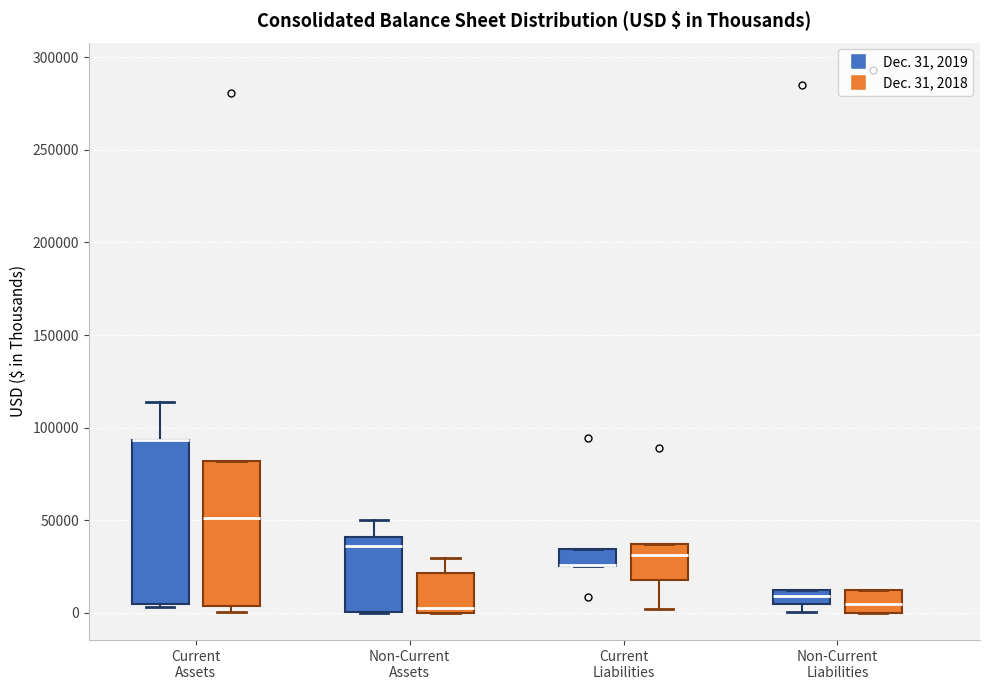

Where does the median line of the box for Current Assets (Dec. 31, 2018) sit on the y-axis? The values are not printed on the chart, so give them approximately, as read against the axis.

50000